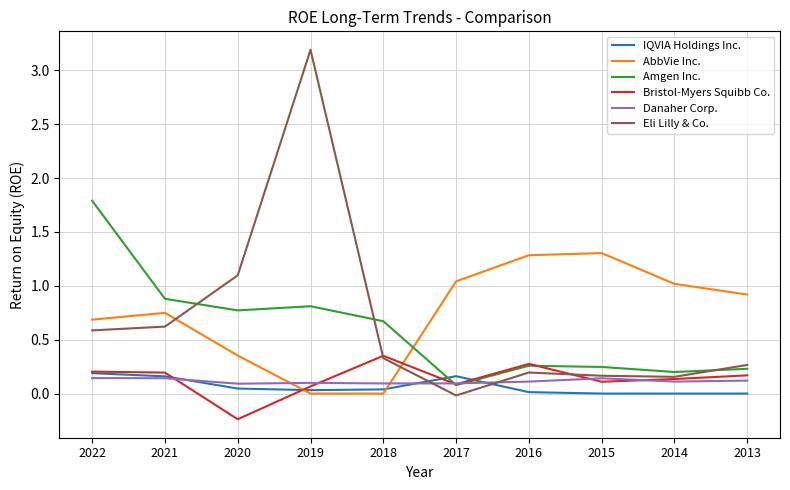

How many values in Bristol-Myers Squibb Co. are below zero?

1